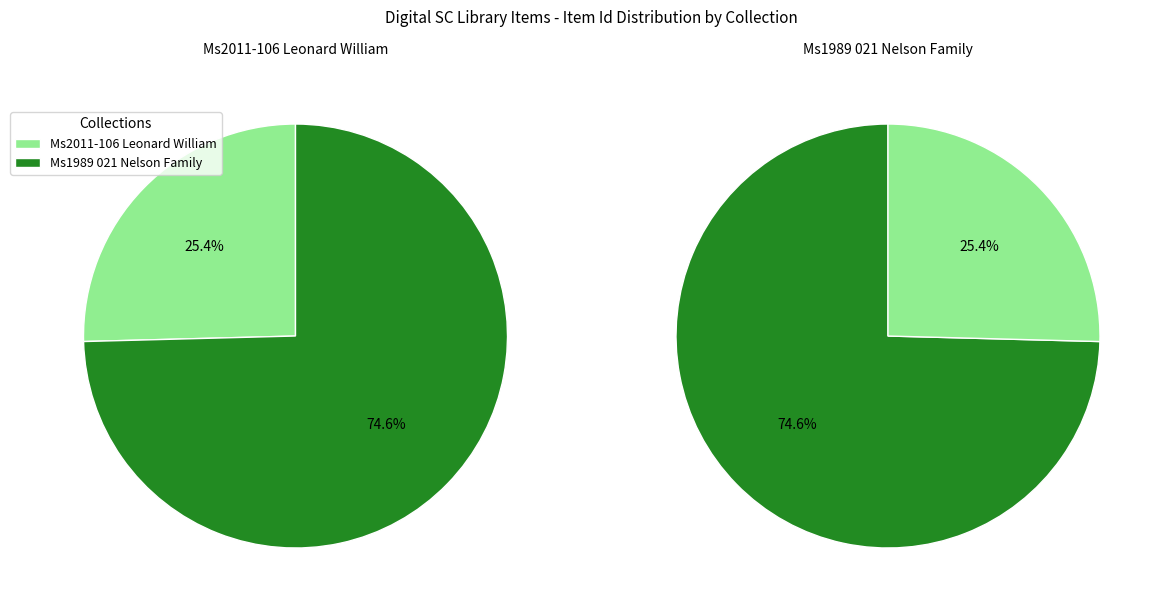

What percentage is the Ms1989 021 Nelson Family slice, to the nearest percent?

75%